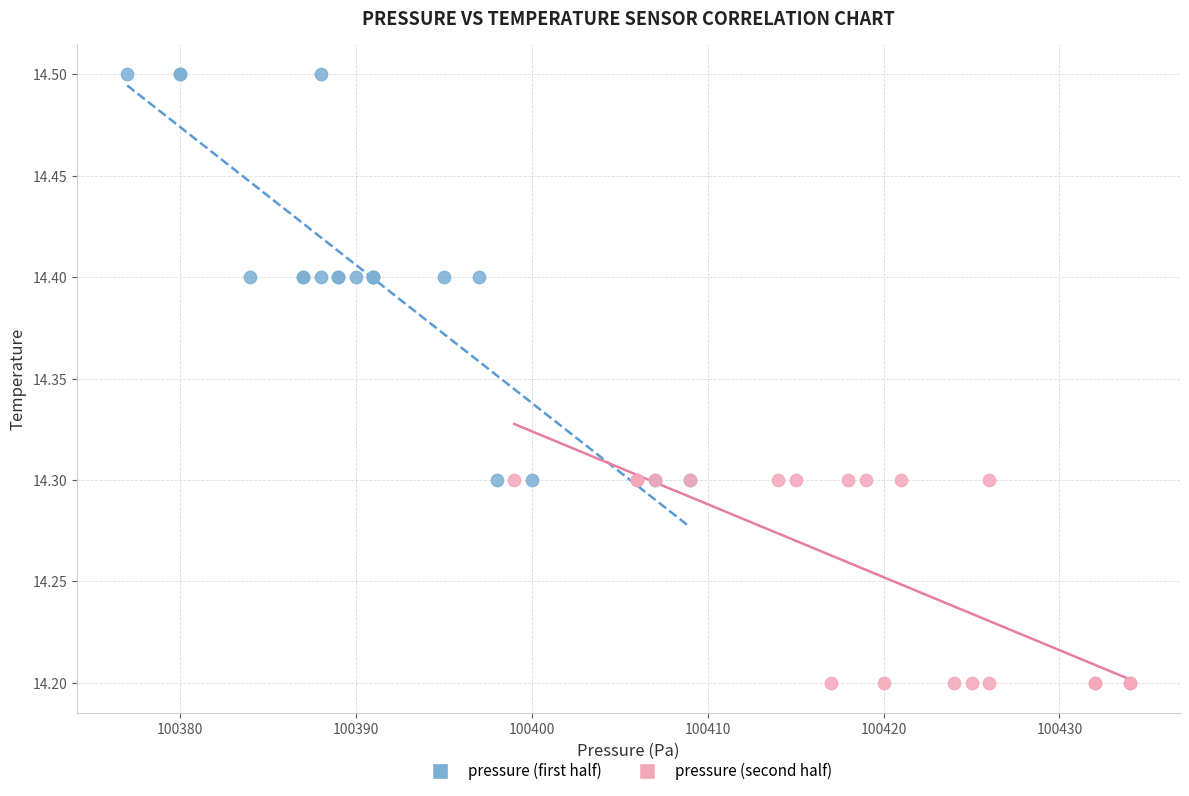

Which series contains the lowest Y value?

pressure (second half)